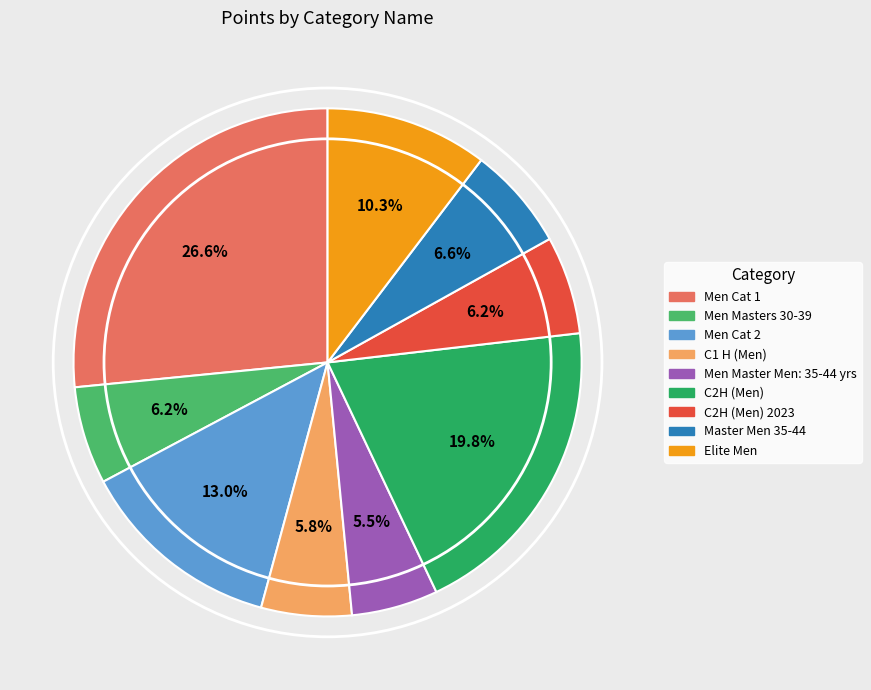

Is there any slice that represents more than half of the pie?

No